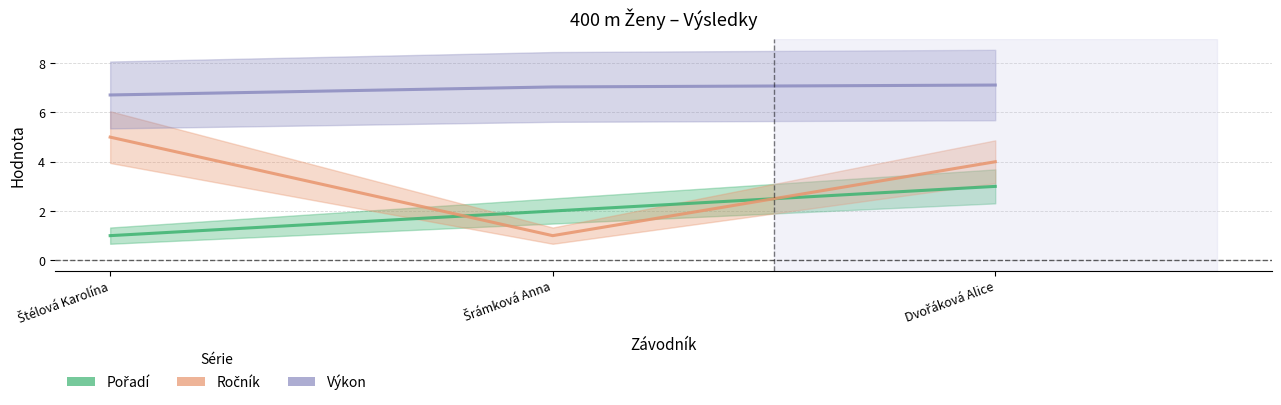

Does the chart have visible grid lines?

Yes